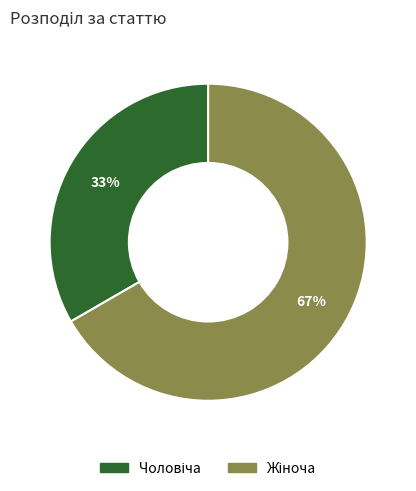

Does any single category account for the majority?

Yes